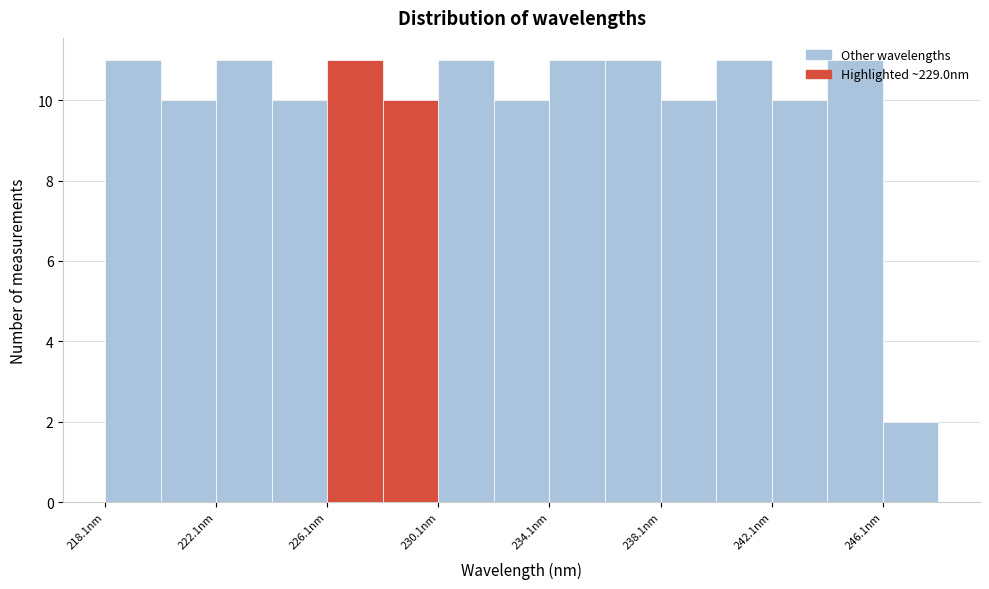

Reading left to right, list every bar in this chart as the range it spans on the x-axis followed by its height. Neither the bar edges nor the heights are printed on the chart, so give them approximately, as read against the axes.

218 to 220: 11
220 to 222: 10
222 to 224: 11
224 to 226: 10
226 to 228: 11
228 to 230: 10
230 to 232: 11
232 to 234: 10
234 to 236: 11
236 to 238: 11
238 to 240: 10
240 to 242: 11
242 to 244: 10
244 to 246: 11
246 to 248: 2